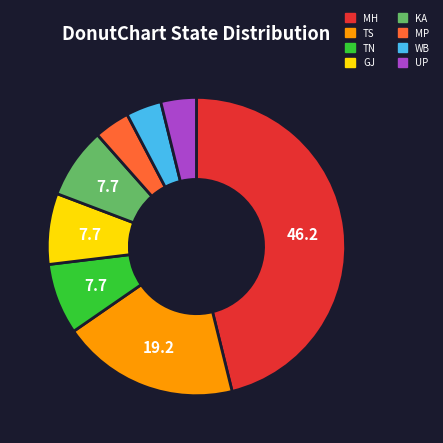

Which category has the biggest portion of the pie?

MH